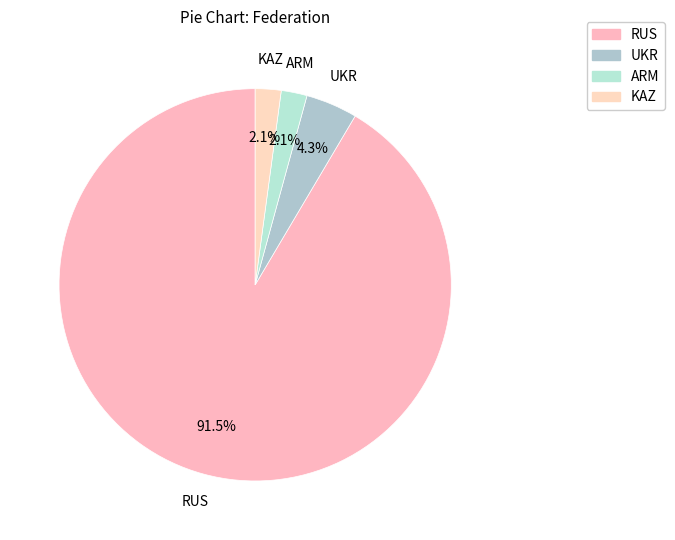

True or false: ARM accounts for 2% of the total.

True